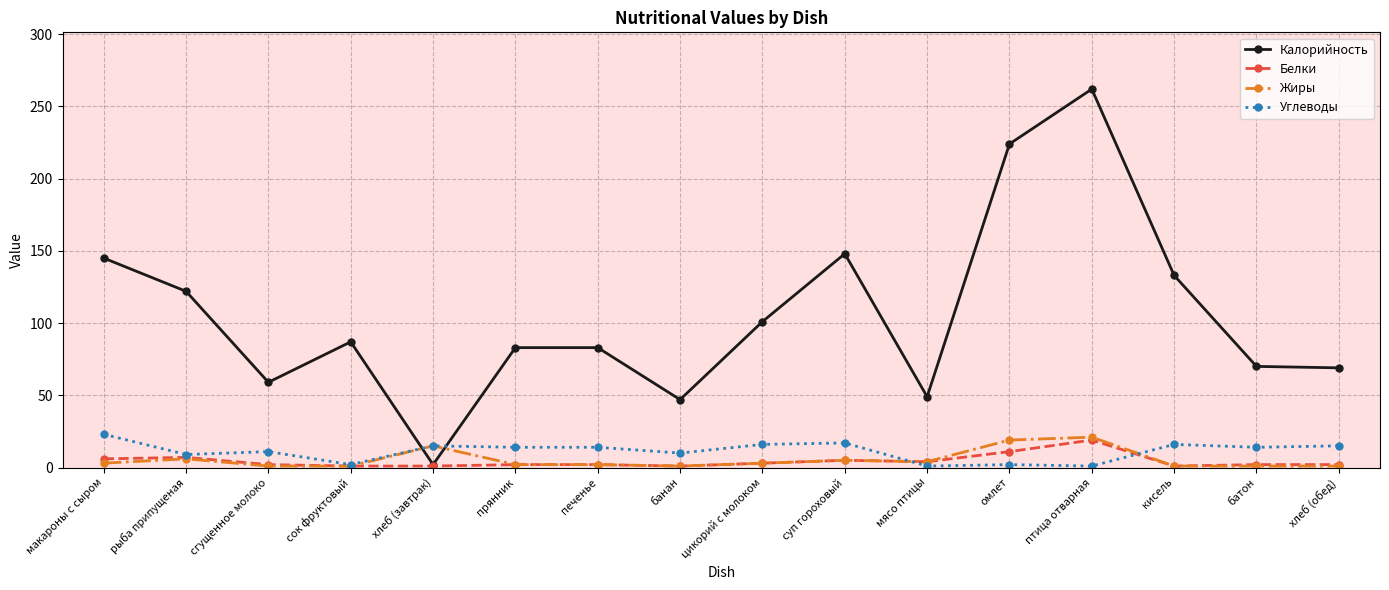

Count the number of data series in this chart.

4